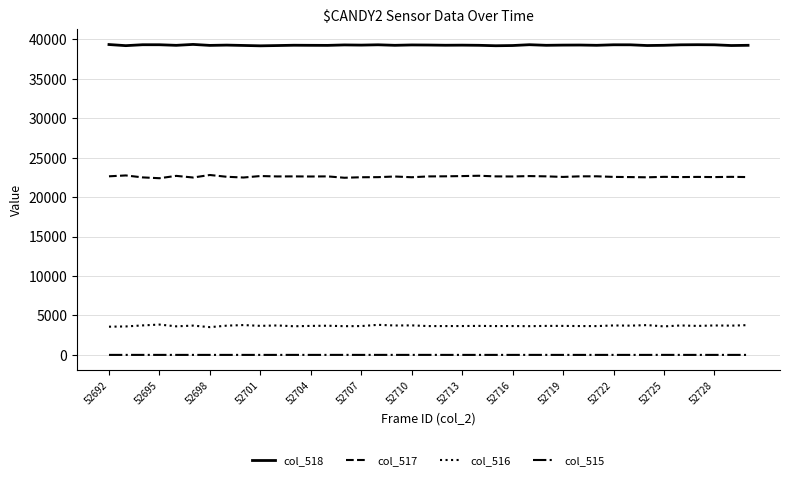

True or false: col_515 and col_516 cross at least once.

False